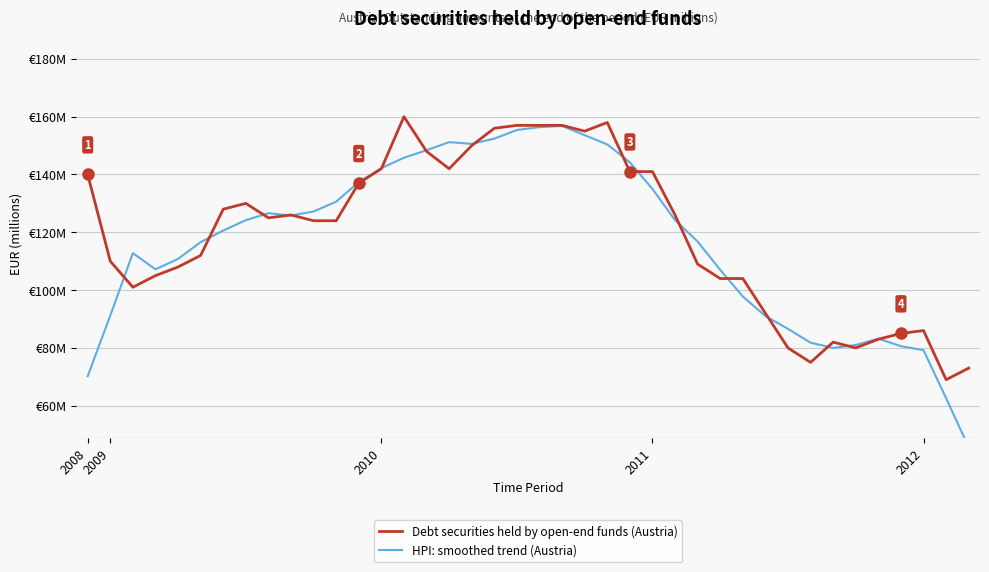

Between 19 and 27, which series saw the biggest shift?

Debt securities held by open-end funds (Austria)